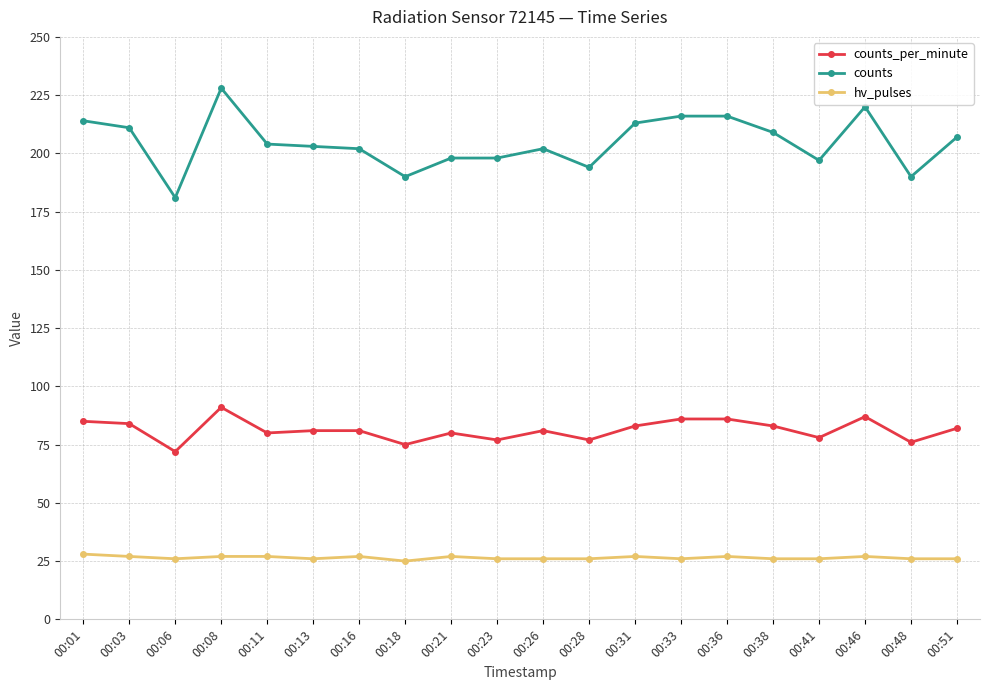

How many lines are shown in the chart?

3